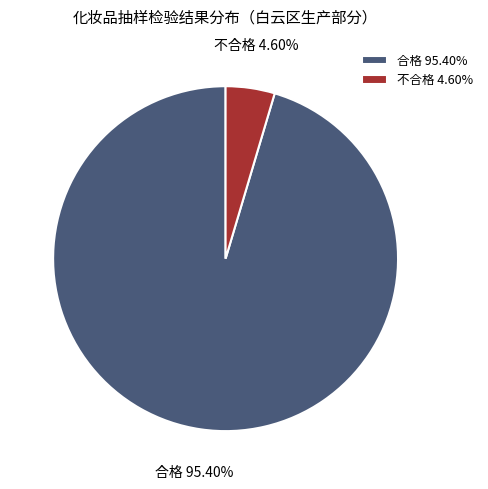

What is the total percentage of 不合格 and 合格?

100.0%